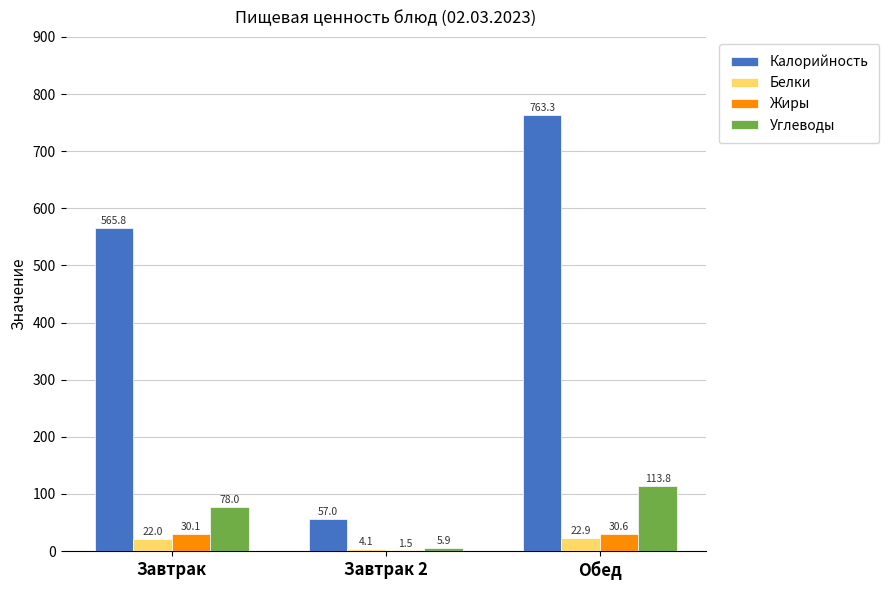

Where is Белки nearest to the value 13?

Завтрак 2